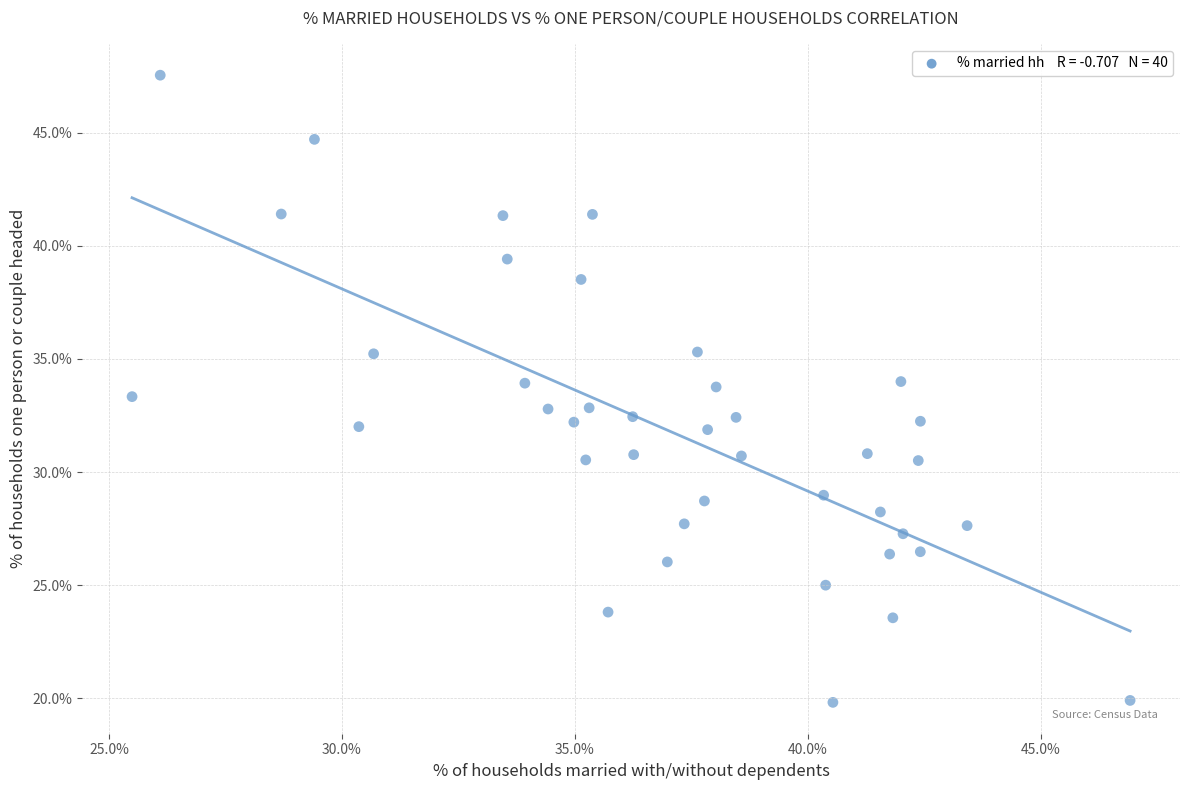

What is the range of Y values (max minus min)?

27.7